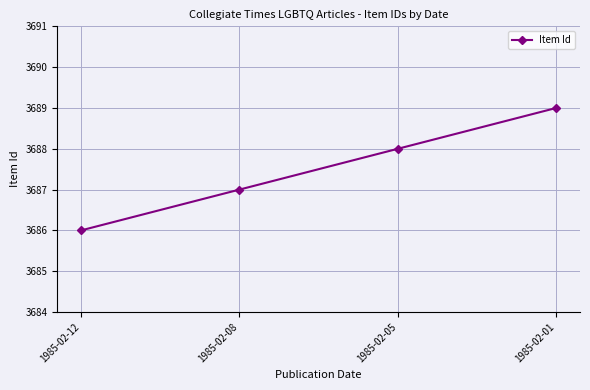

Read the value at 1985-02-08.

3687